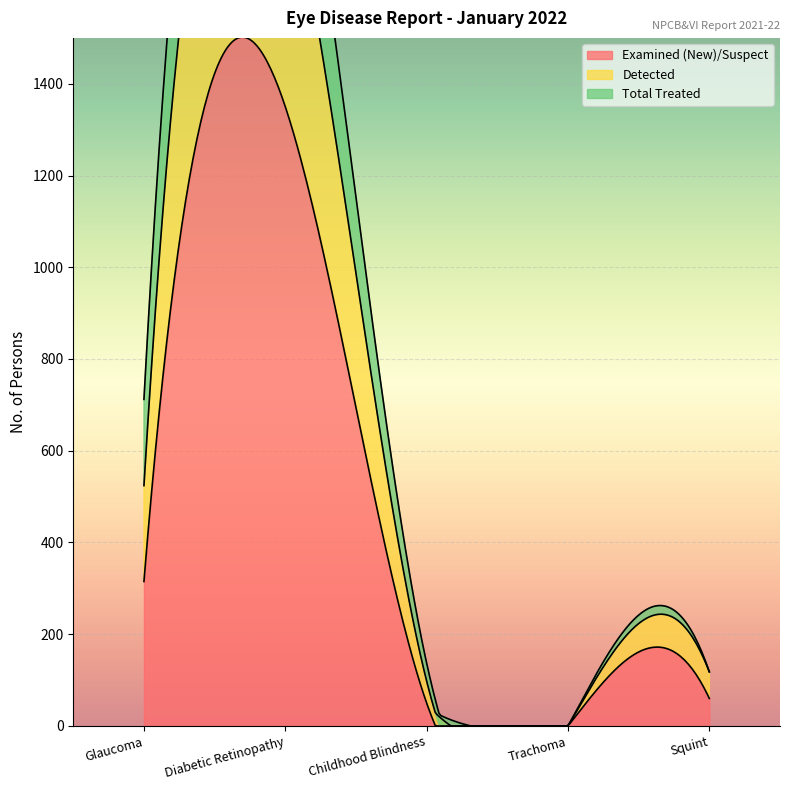

Which series has the largest total across all categories?

Examined (New)/Suspect